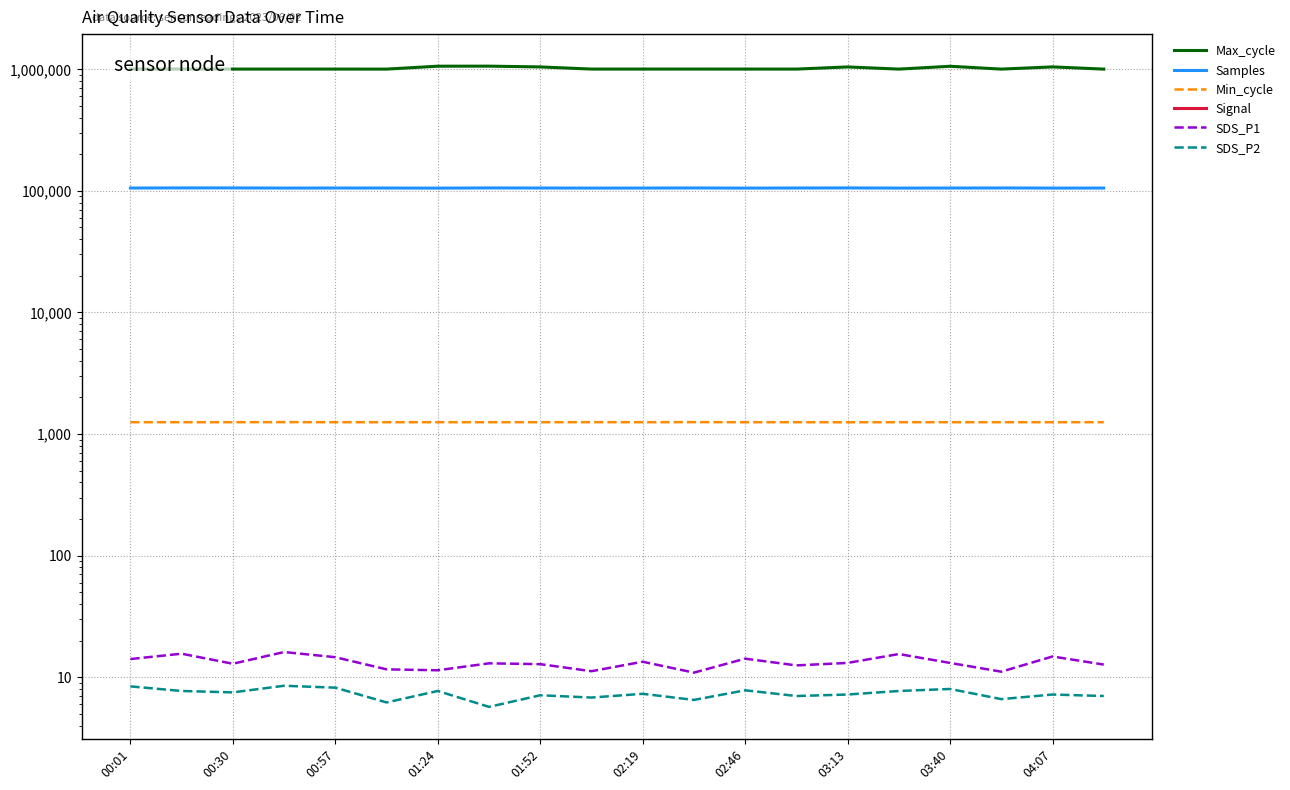

Reading left to right, list all the values displayed in this chart.

Max_cycle: 1005206.0	1005208.0	1004504.0	1004520.0	1004619.0	1004169.0	1061134.0	1062009.0	1046541.0	1004832.0	1004907.0	1005012.0	1004678.0	1004512.0	1046321.0	1004235.0	1059510.0	1004314.0	1047089.0	1004128.0
Samples: 105591.0	105808.0	105810.0	105519.0	105606.0	105588.0	105405.0	105773.0	105612.0	105489.0	105534.0	105712.0	105448.0	105623.0	105790.0	105501.0	105581.0	105736.0	105493.0	105543.0
Min_cycle: 1251.0	1251.0	1251.0	1253.0	1251.0	1251.0	1251.0	1251.0	1251.0	1252.0	1251.0	1253.0	1251.0	1251.0	1250.0	1251.0	1251.0	1251.0	1251.0	1251.0
Signal: -78.0	-79.0	-78.0	-78.0	-78.0	-78.0	-79.0	-78.0	-78.0	-79.0	-78.0	-77.0	-78.0	-78.0	-79.0	-79.0	-78.0	-79.0	-78.0	-80.0
SDS_P1: 14.1	15.6	12.9	16.1	14.6	11.6	11.4	13.0	12.8	11.2	13.4	10.9	14.2	12.5	13.1	15.5	13.1	11.1	14.8	12.7
SDS_P2: 8.4	7.7	7.5	8.5	8.2	6.2	7.7	5.7	7.1	6.8	7.3	6.5	7.8	7.0	7.2	7.7	8.0	6.6	7.2	7.0